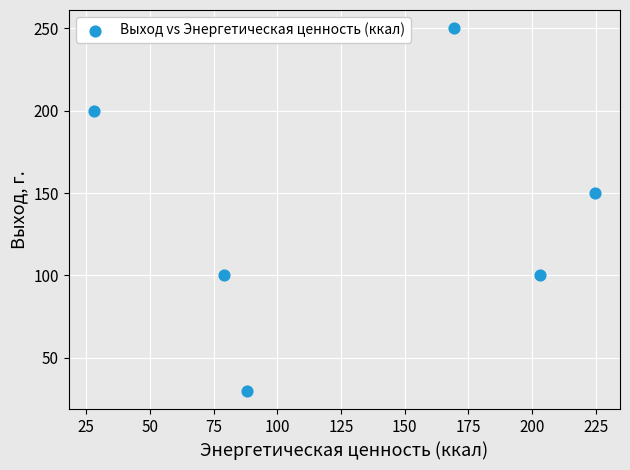

What Y value in the scatter plot is closest to 140?

150